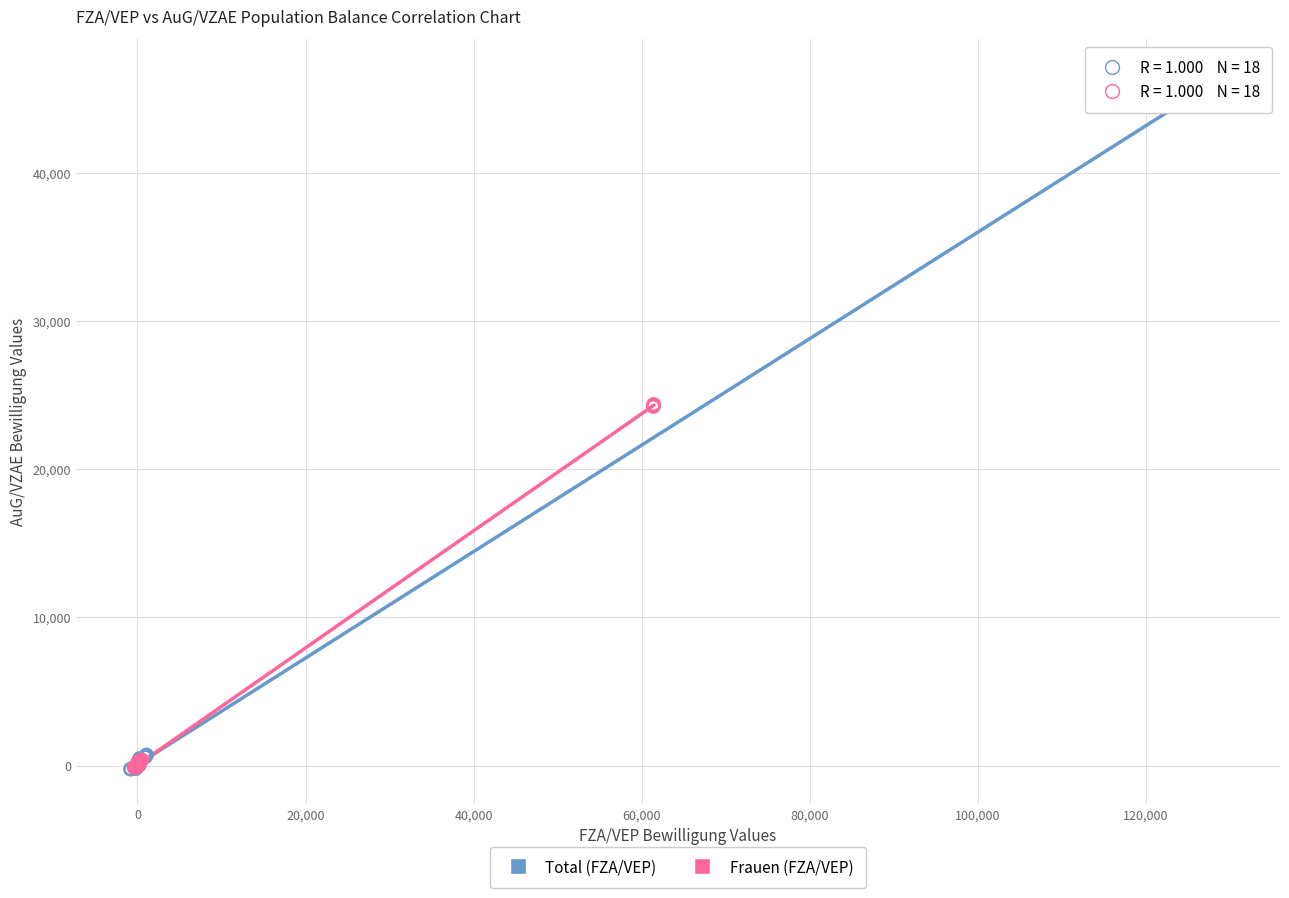

Which series contains the highest Y value?

Total (FZA/VEP)